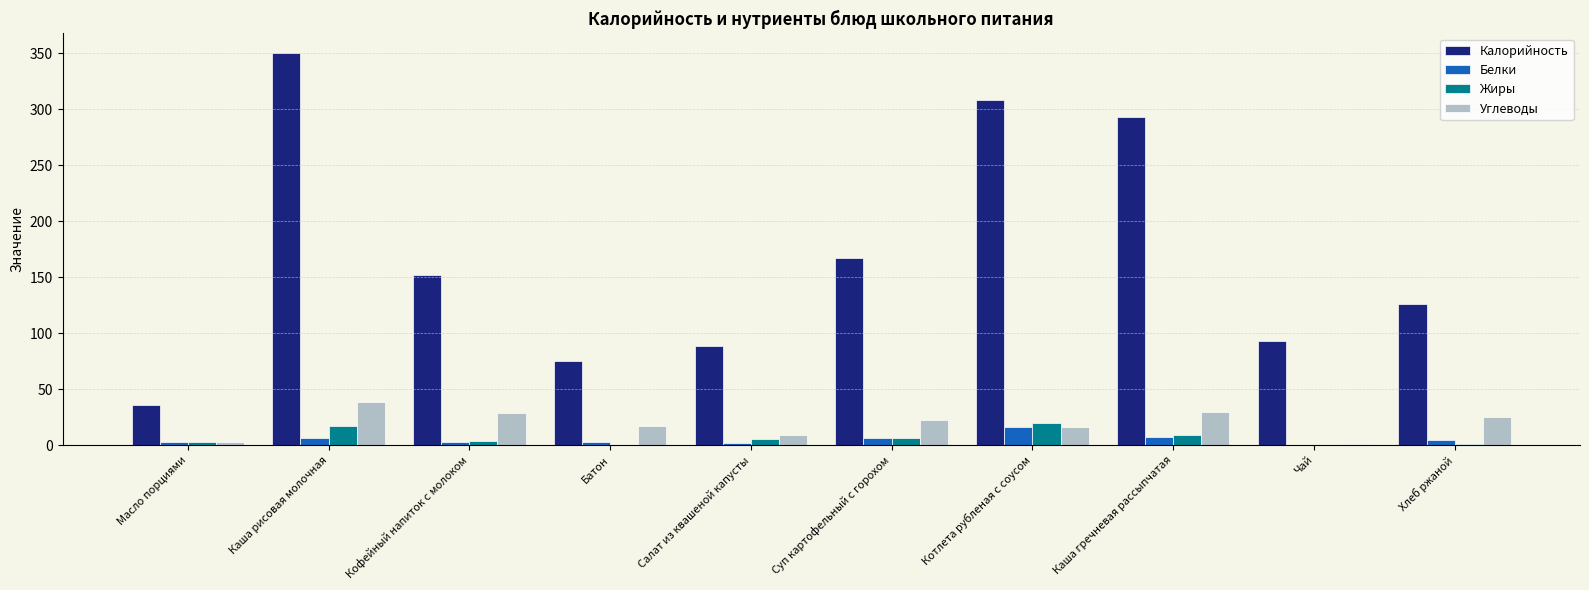

The value of Белки at Котлета рубленая с соусом is 15.9. True or false?

True